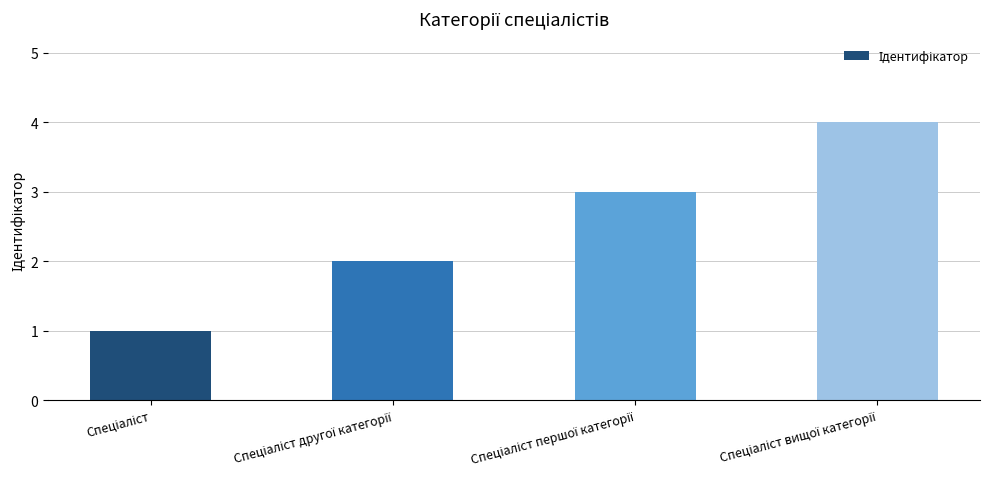

What is the difference between the maximum and minimum values?

3